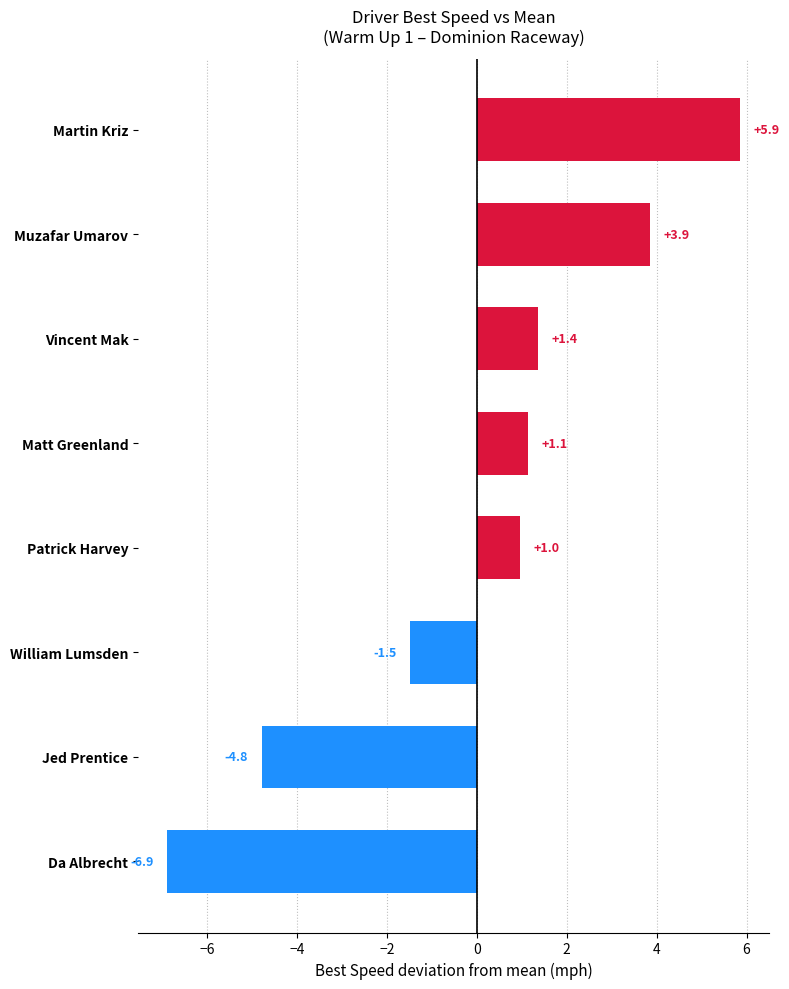

At which category does the chart reach its peak across all series?

Martin Kriz